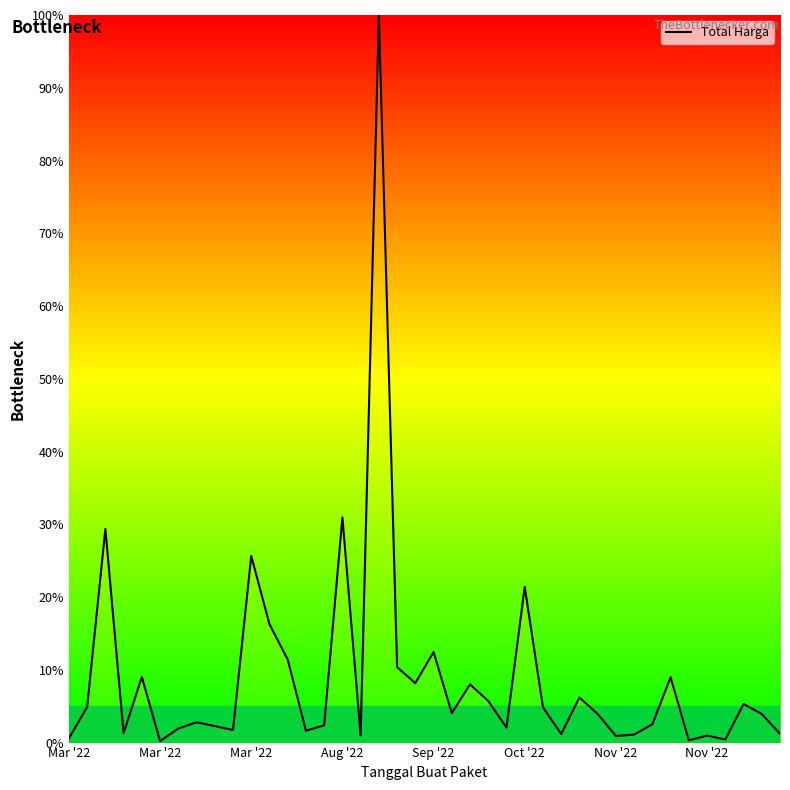

What is the difference between the maximum and minimum values?

99.8